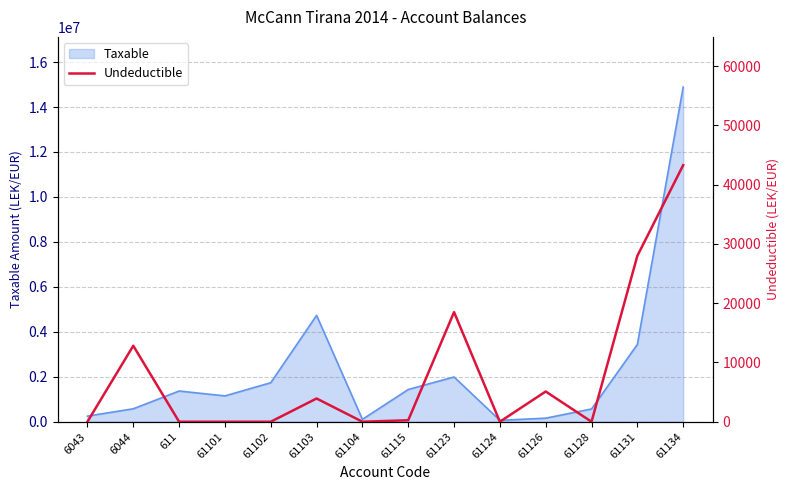

Which category has the lowest value across all series?

6043